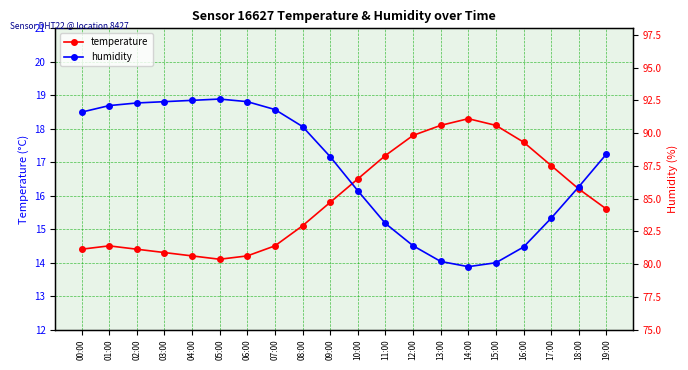

In humidity, how many points are higher than both neighbors (excluding endpoints)?

1